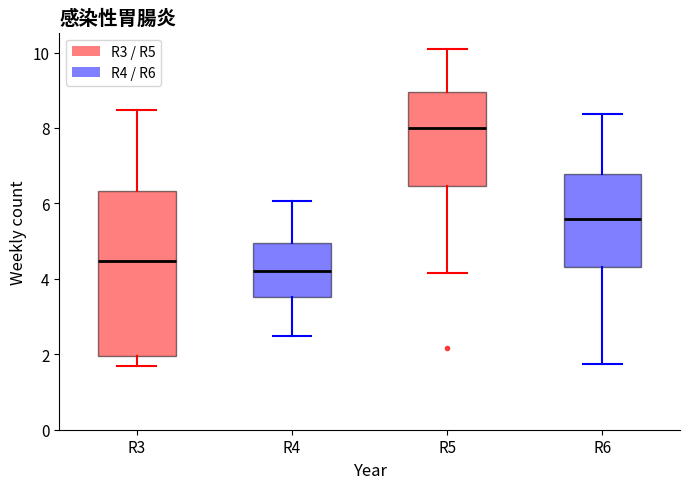

Comparing the boxes themselves (not the whiskers), which one is the tallest?

R3